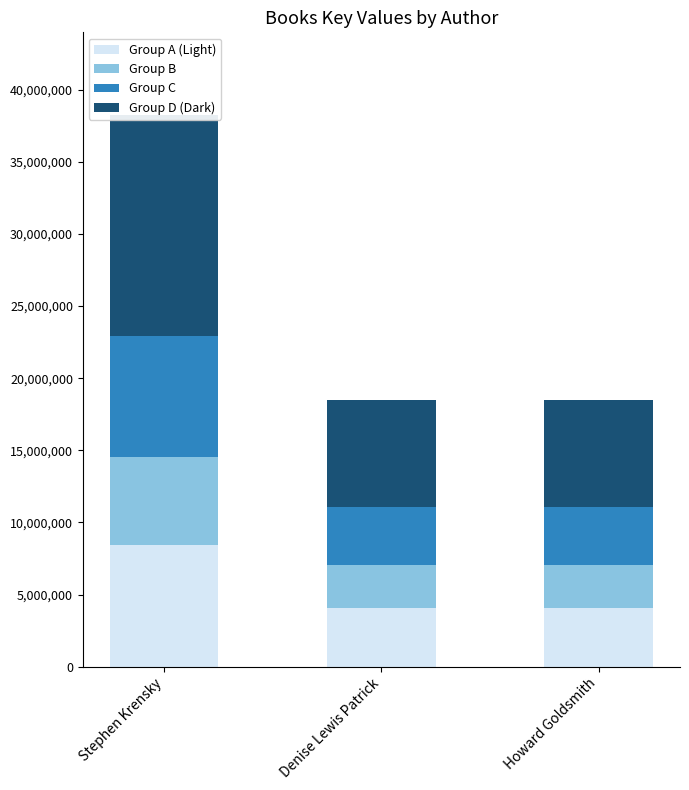

Rank the series by their maximum value, from lowest to highest.

Group B, Group C, Group A (Light), Group D (Dark)